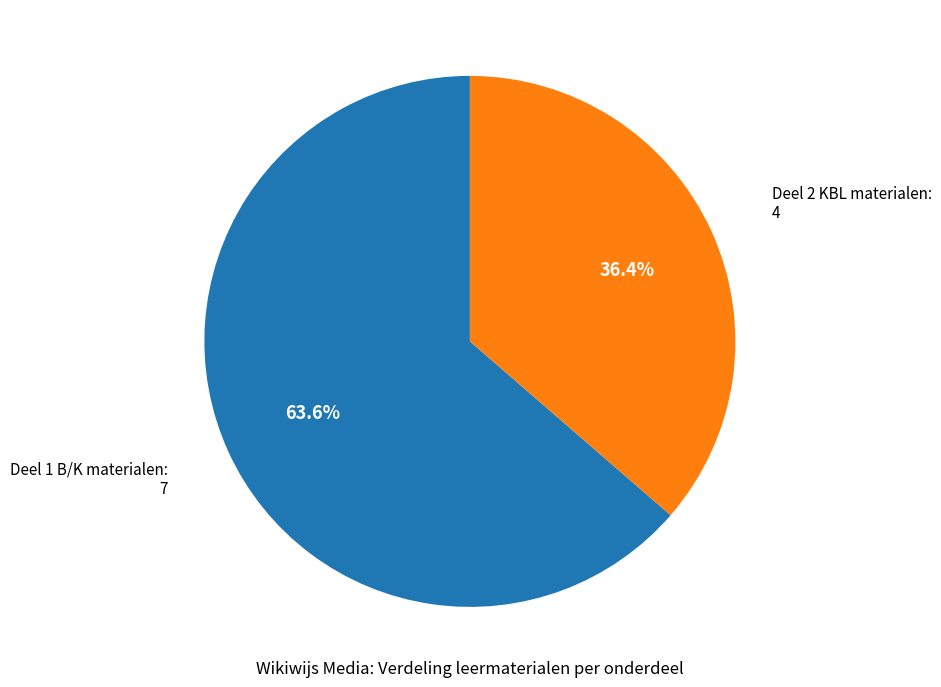

Which slice is the largest?

Deel 1 B/K materialen: 7